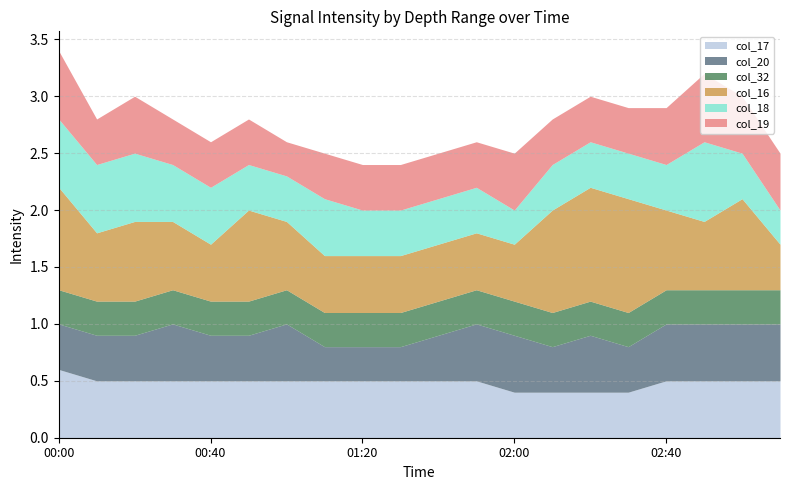

Does the chart display data point markers on the line(s)?

No